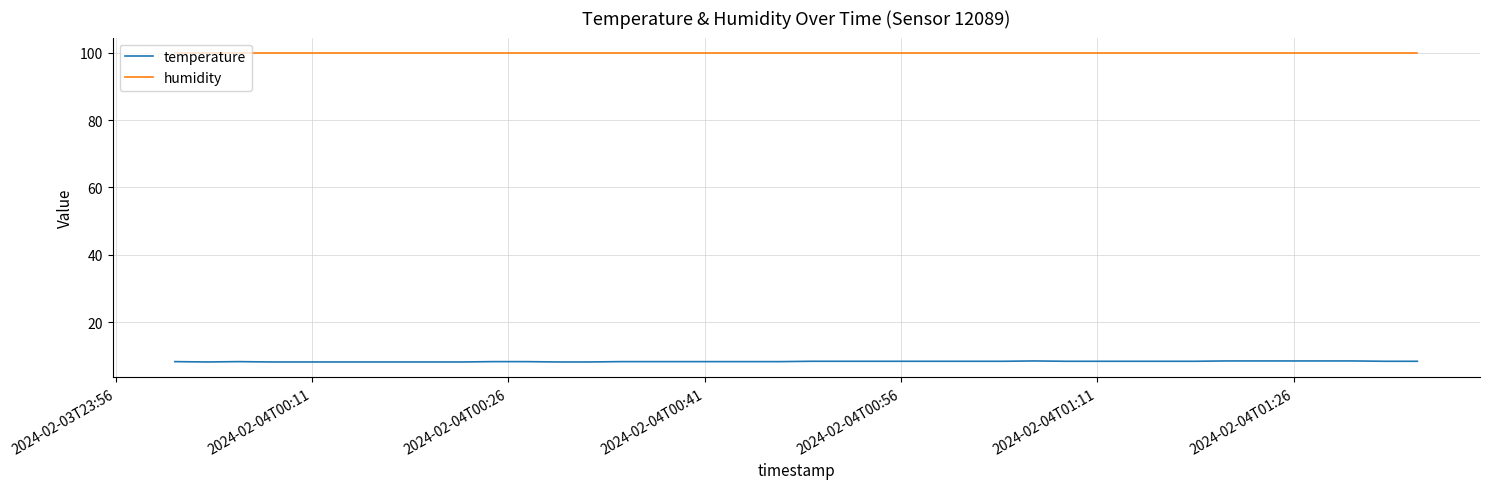

What is the greatest value displayed?

99.9